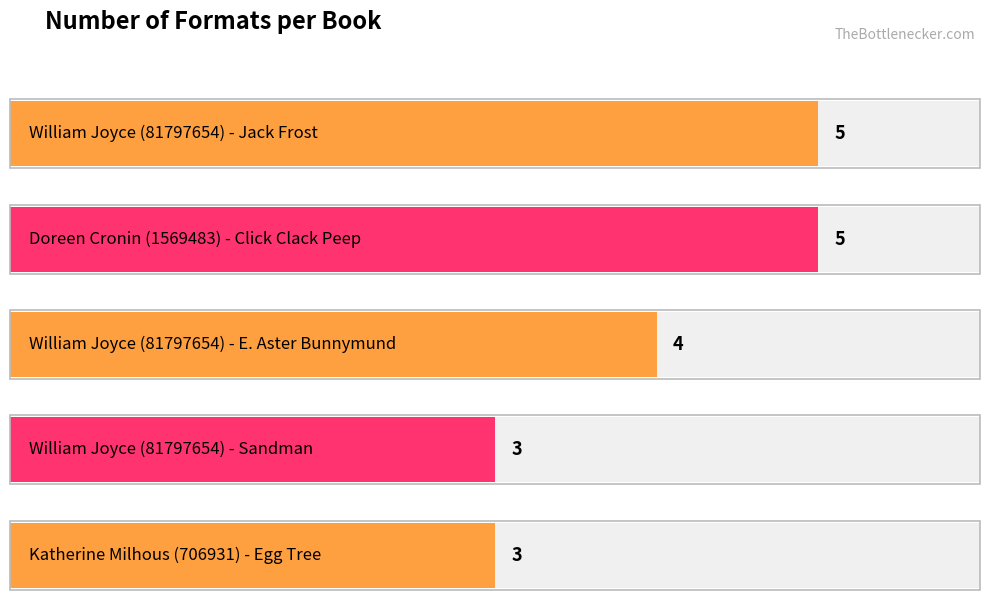

Reading right to left, what are all the values shown in this chart?

3	3	4	5	5